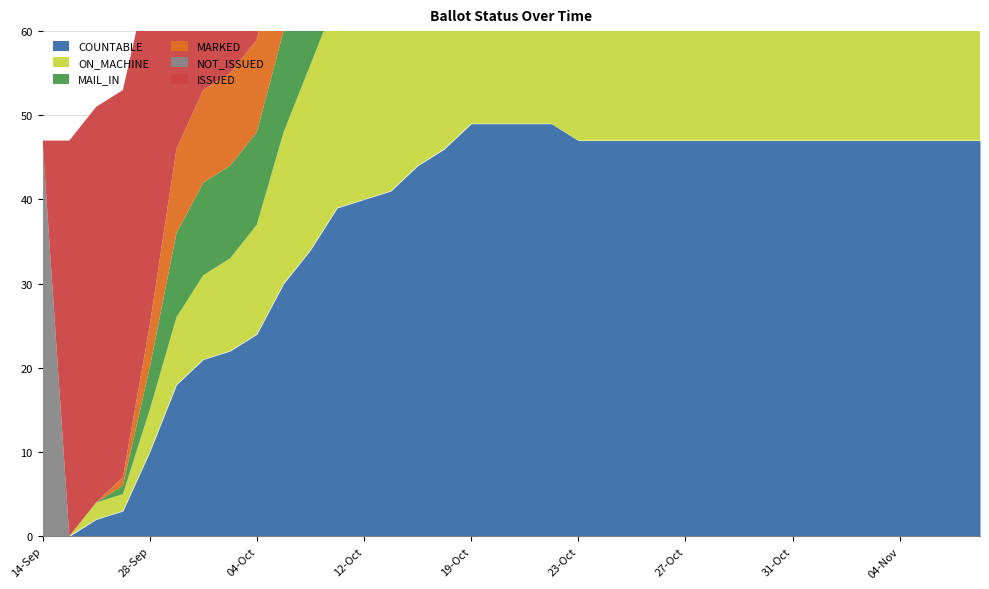

What is the difference between the MARKED values at 07-Oct and 29-Sep?

2